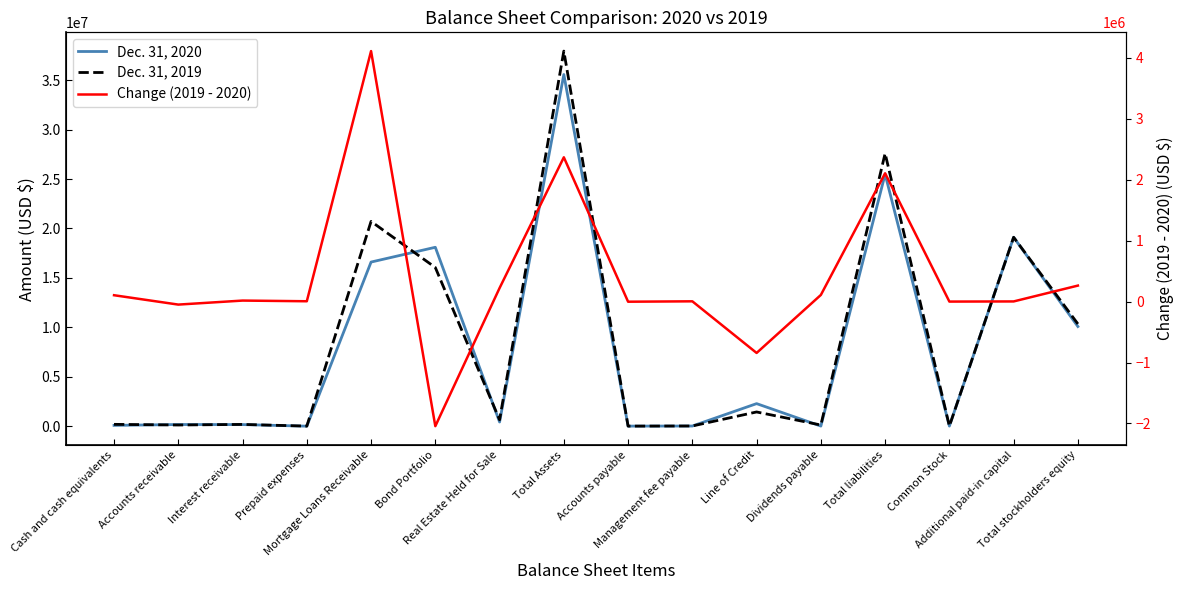

Read the Change (2019 - 2020) value at Mortgage Loans Receivable.

4111091